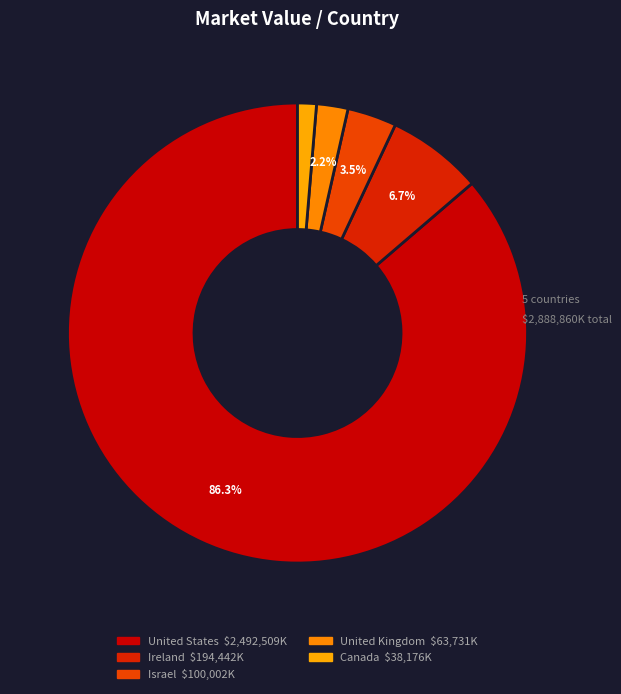

What is the change in value from Israel to United Kingdom?

-36271